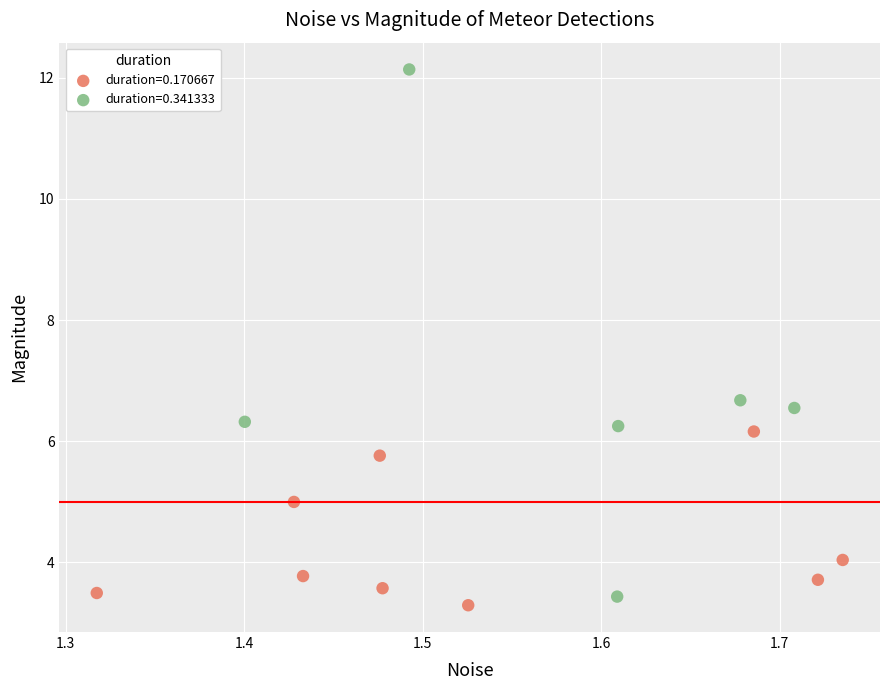

Which series reaches the maximum Y coordinate?

duration=0.341333